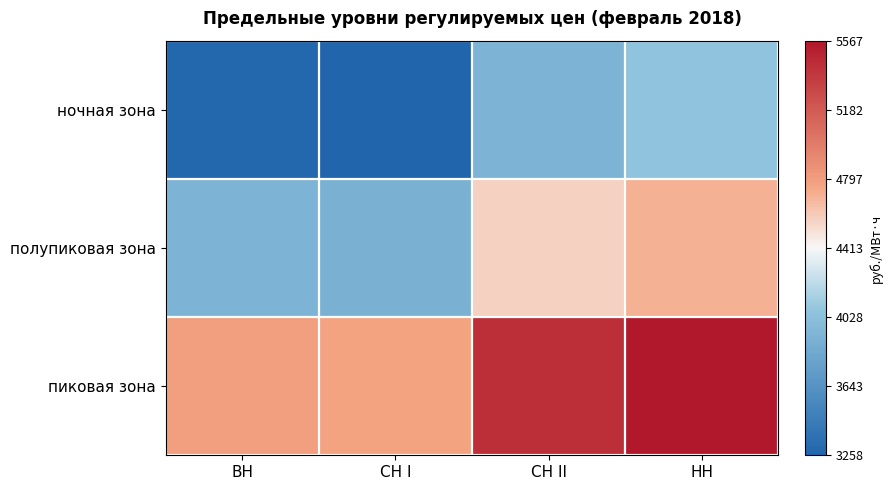

Count the number of data series in this chart.

3